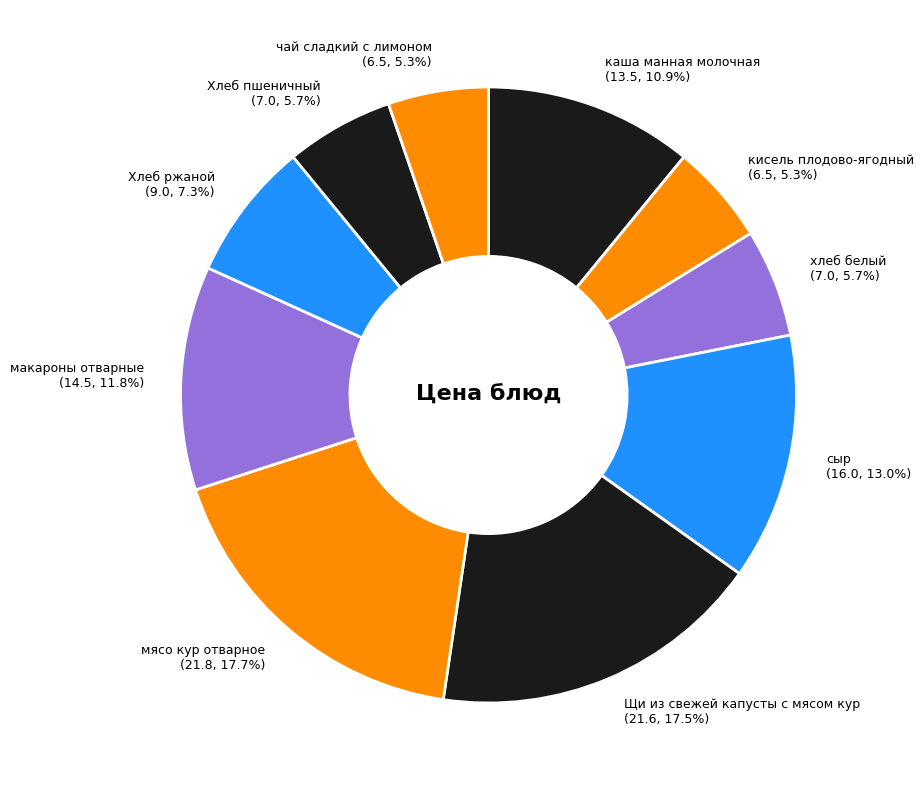

To the nearest percent, what is the difference between the Хлеб ржаной and Щи из свежей капусты с мясом кур slice percentages?

10%